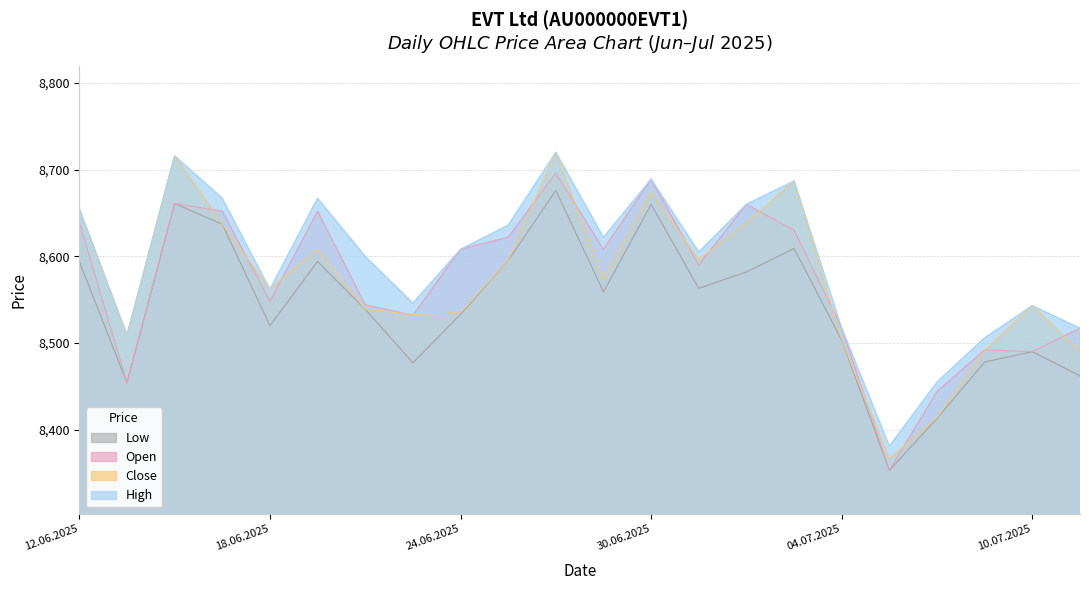

What are all the series names shown in the legend?

Low, Open, Close, High